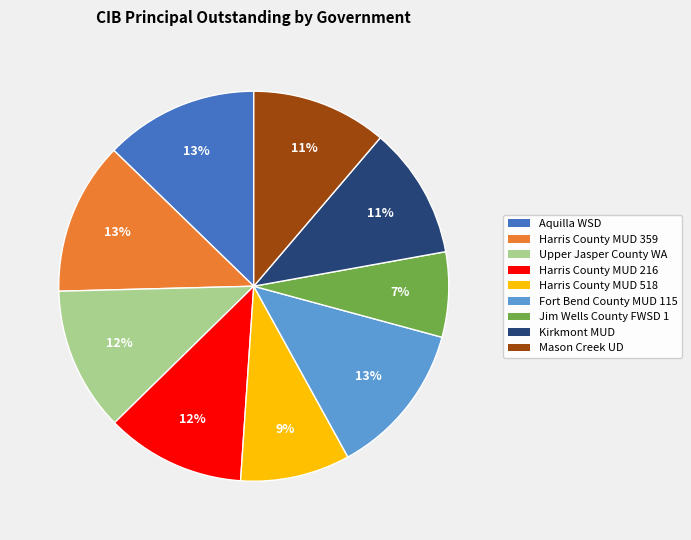

Which slice is the smallest?

Jim Wells County FWSD 1